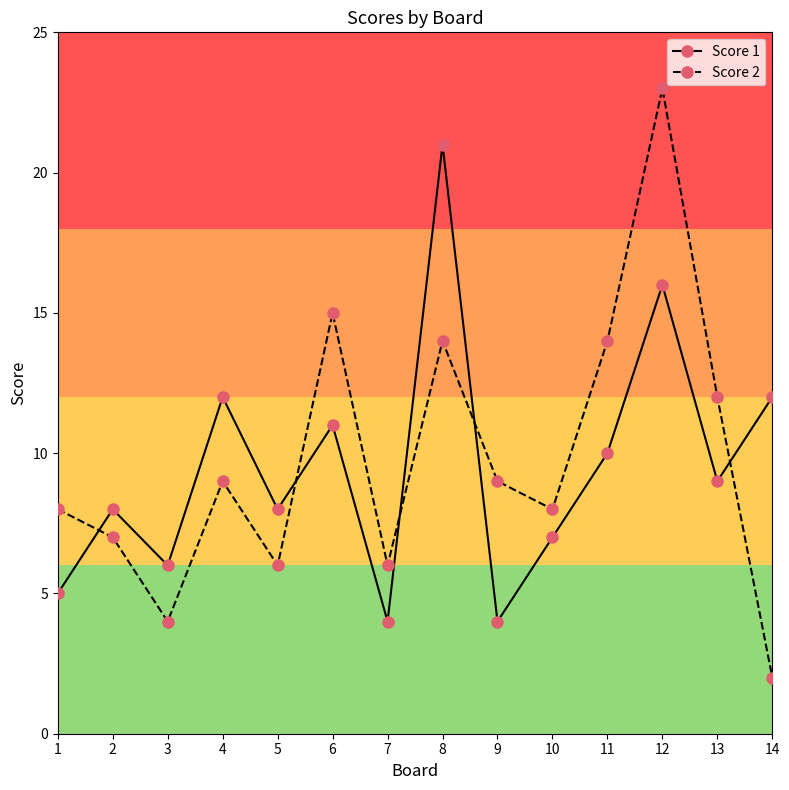

Reading right to left, list all the values displayed in this chart.

Score 1: 14=12	13=9	12=16	11=10	10=7	9=4	8=21	7=4	6=11	5=8	4=12	3=6	2=8	1=5
Score 2: 14=2	13=12	12=23	11=14	10=8	9=9	8=14	7=6	6=15	5=6	4=9	3=4	2=7	1=8